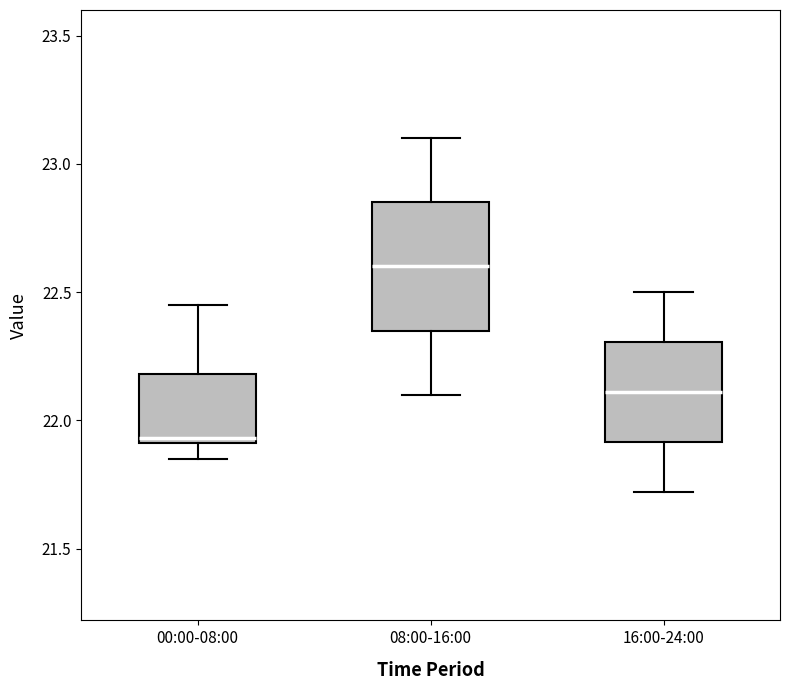

Where is the lower edge of the box for 00:00-08:00 on the y-axis? The values are not printed on the chart, so give them approximately, as read against the axis.

21.90